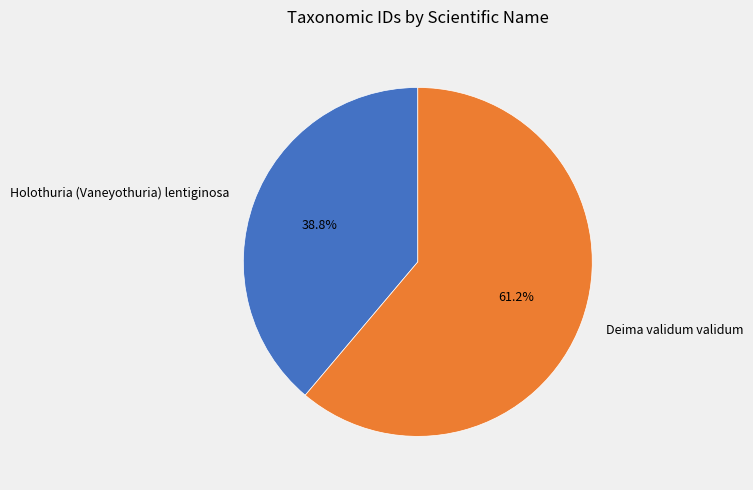

Is there any slice that represents more than half of the pie?

Yes